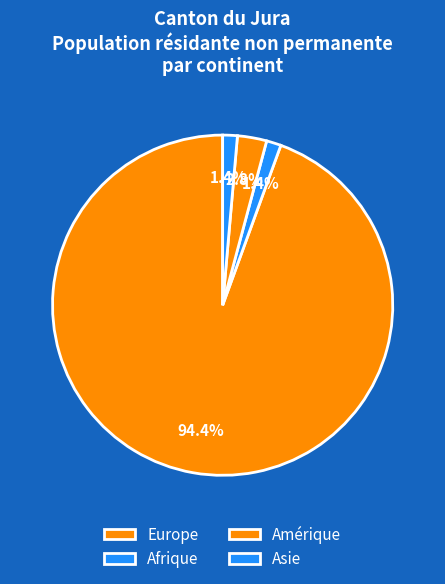

To the nearest percent, what is the average slice percentage?

25%